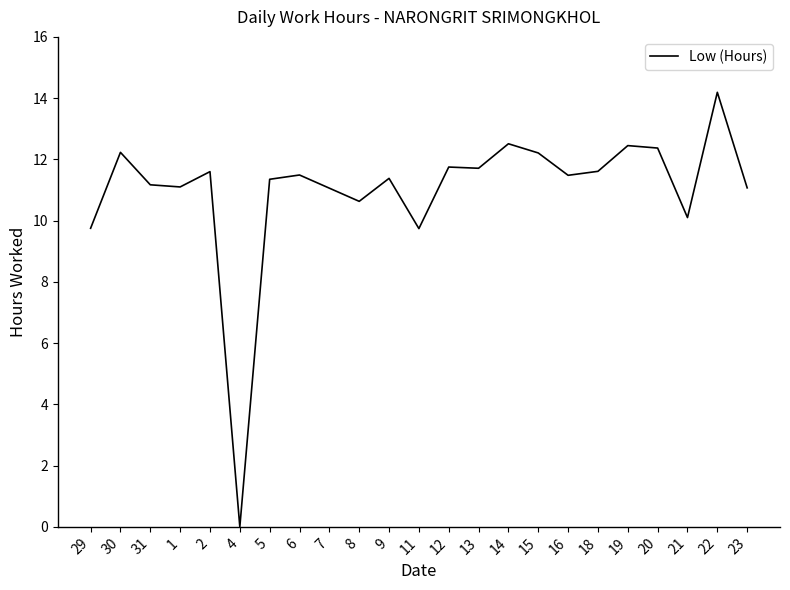

Is it true that the value at 5 is 4.8?

False